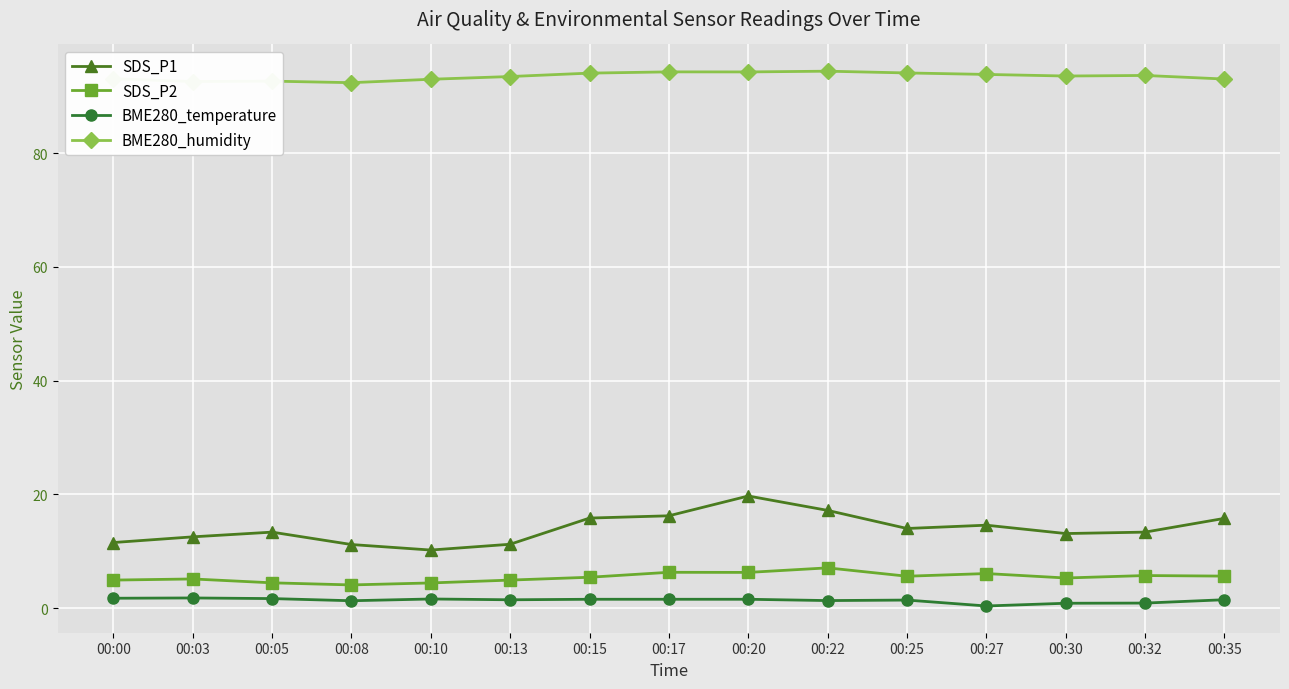

At how many categories does at least one series exceed 20?

15